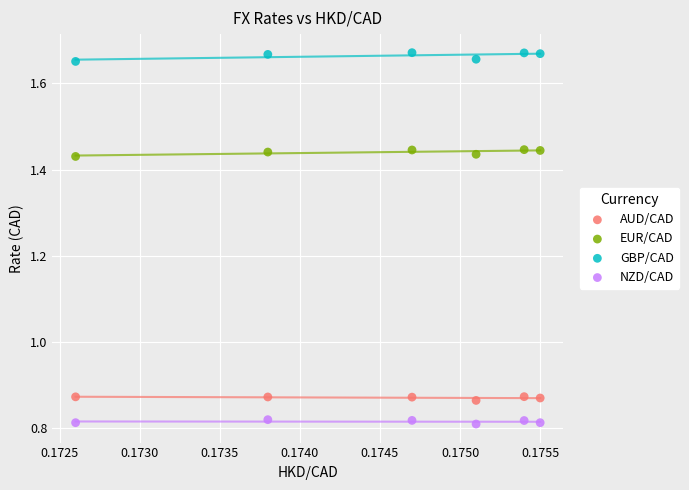

Which series reaches the minimum Y coordinate?

NZD/CAD